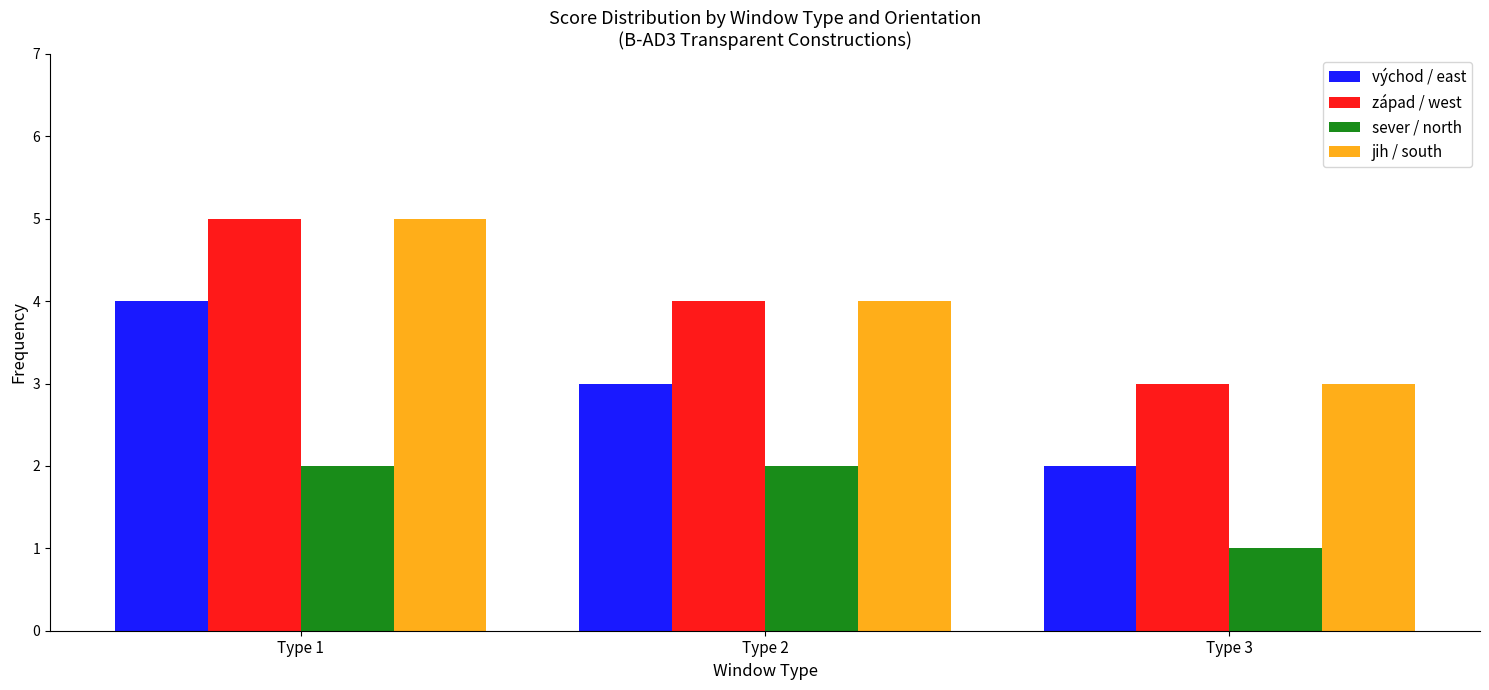

Reading left to right, extract all data points from this chart.

východ / east: Type 1=4	Type 2=3	Type 3=2
západ / west: Type 1=5	Type 2=4	Type 3=3
sever / north: Type 1=2	Type 2=2	Type 3=1
jih / south: Type 1=5	Type 2=4	Type 3=3